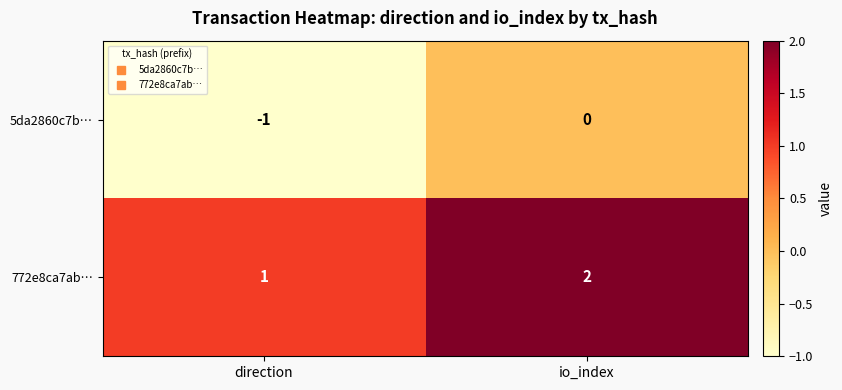

At which label is 5da2860c7b… closest to 0?

io_index